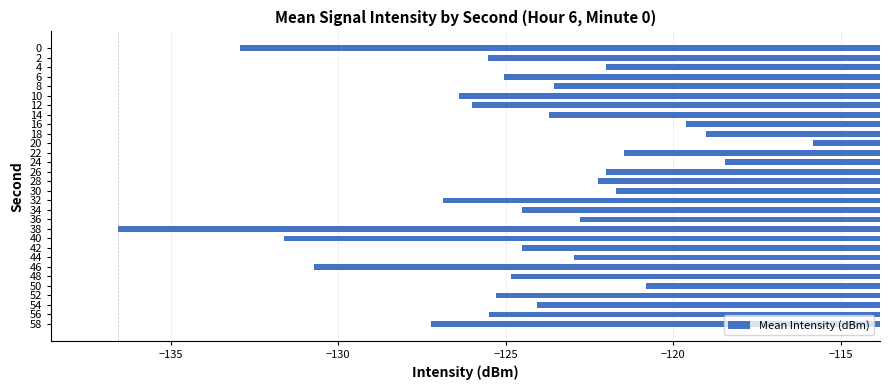

Between 34 and 8, which is larger?

8